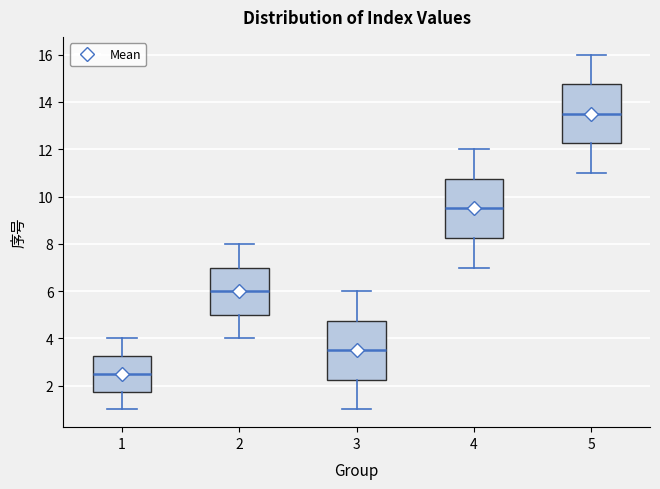

Where does the median line of the box at x = 3 sit on the y-axis? The values are not printed on the chart, so give them approximately, as read against the axis.

3.6